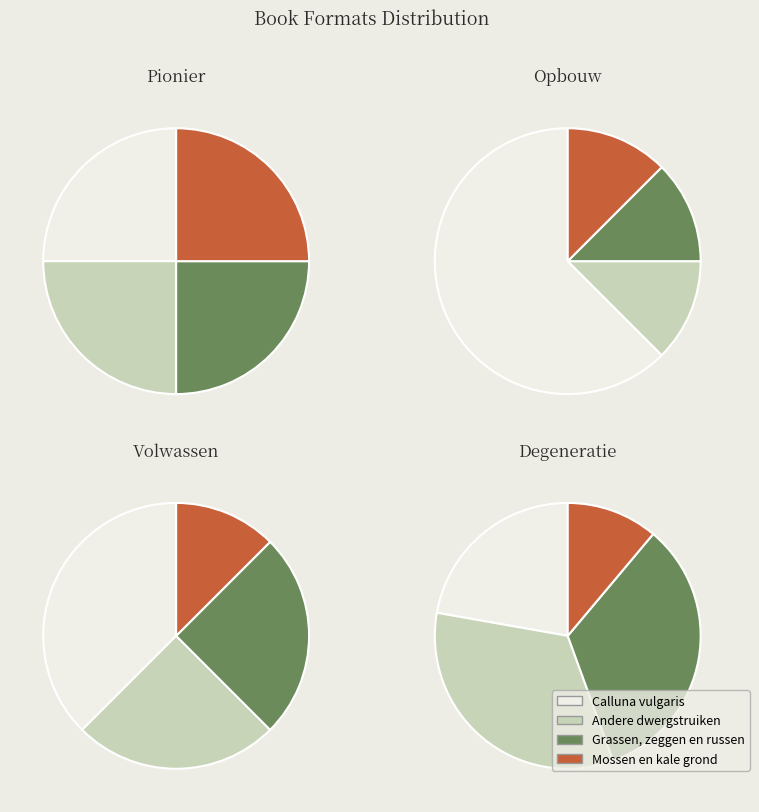

How many segments does this pie chart have?

4